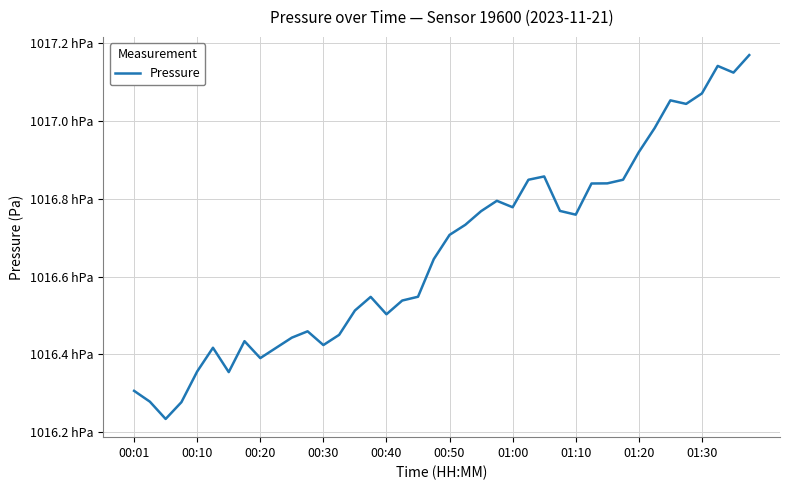

Does the chart display data point markers on the line(s)?

No